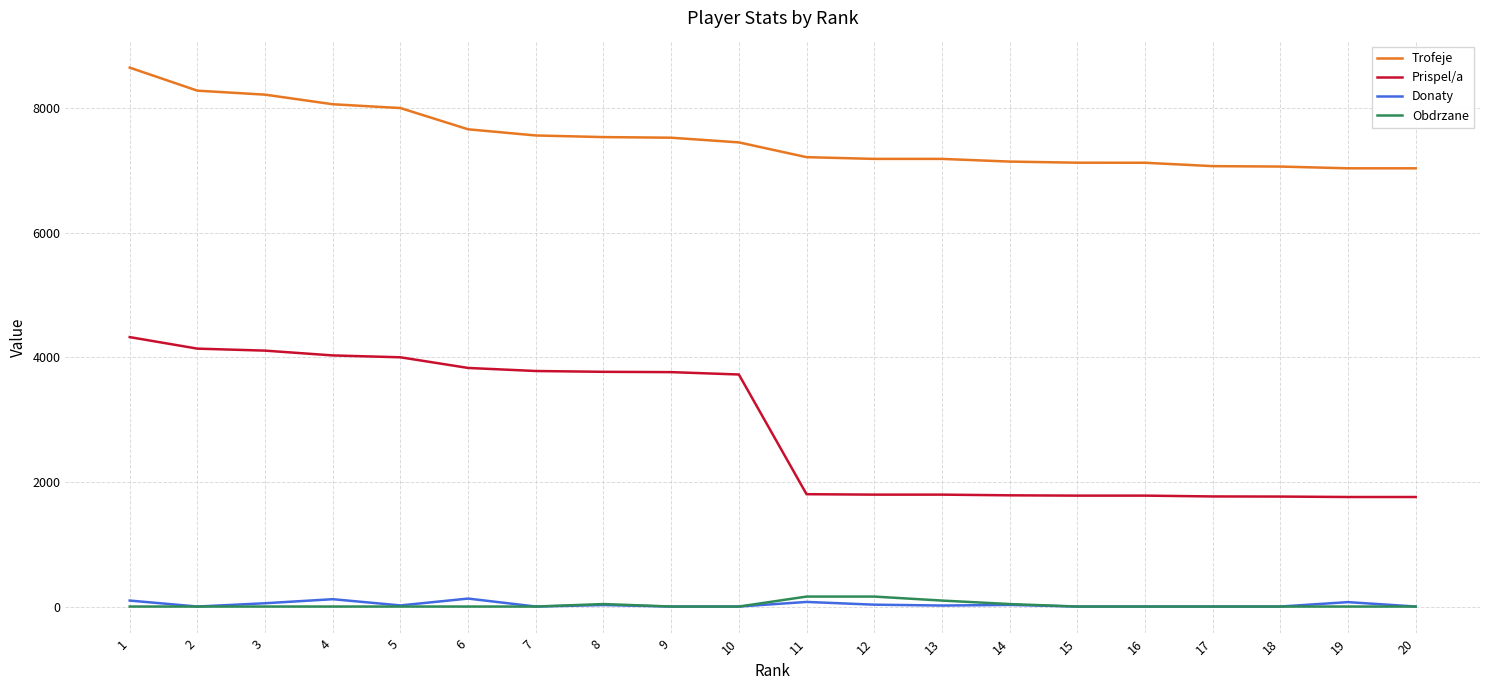

What is the sum of all Trofeje values?

150091